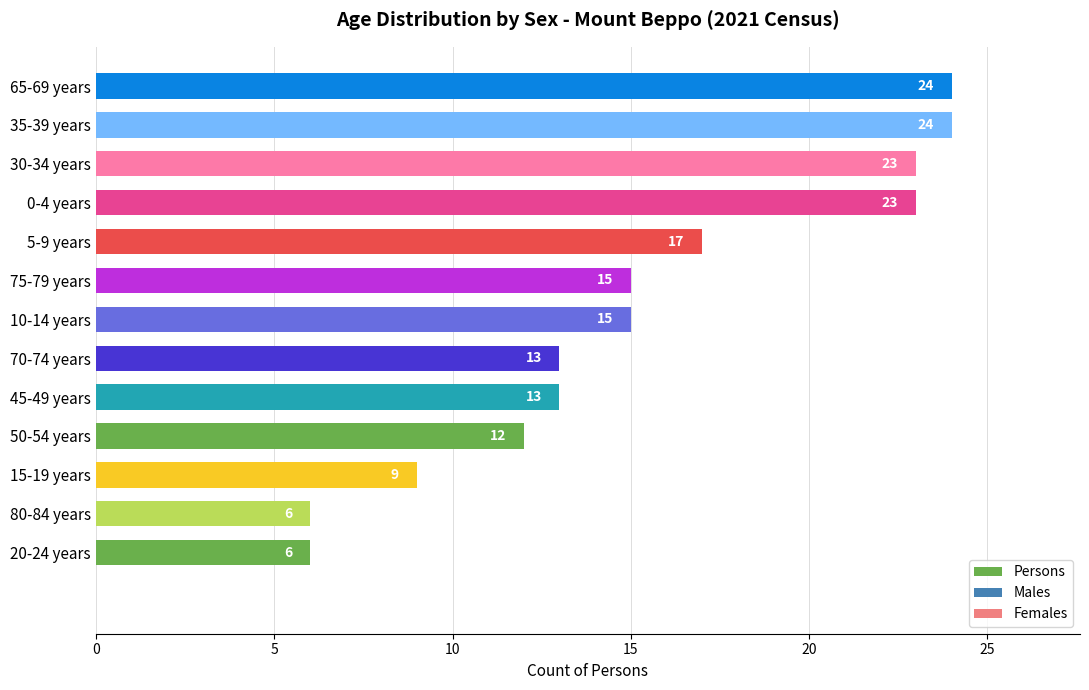

Reading bottom to top, transcribe all the data shown in this chart.

20-24 years=6	80-84 years=6	15-19 years=9	50-54 years=12	45-49 years=13	70-74 years=13	10-14 years=15	75-79 years=15	5-9 years=17	0-4 years=23	30-34 years=23	35-39 years=24	65-69 years=24